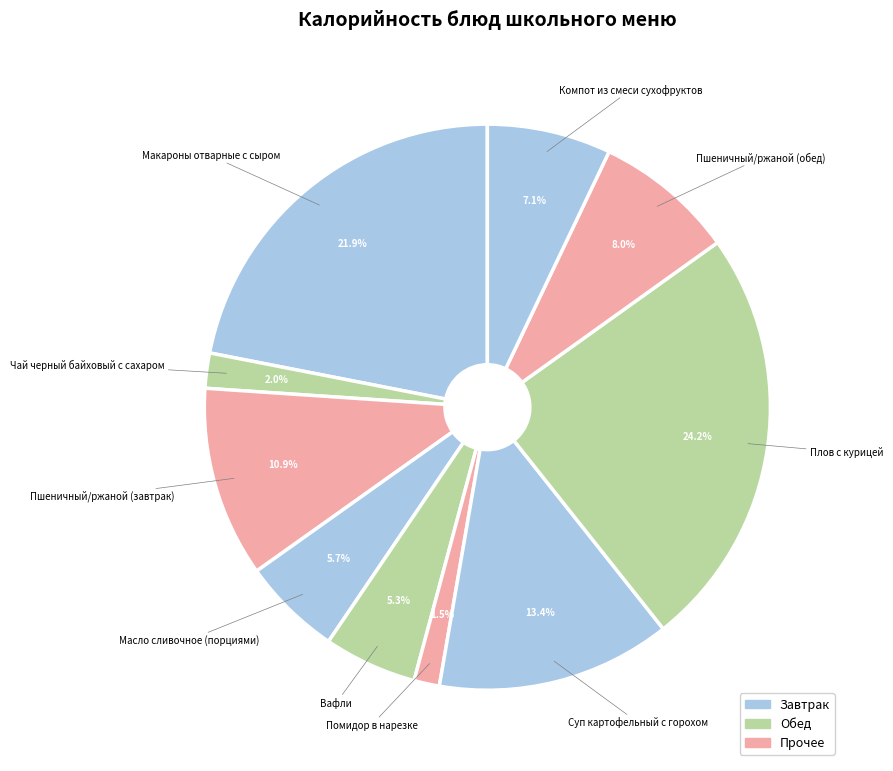

How many slices are in this pie chart?

10